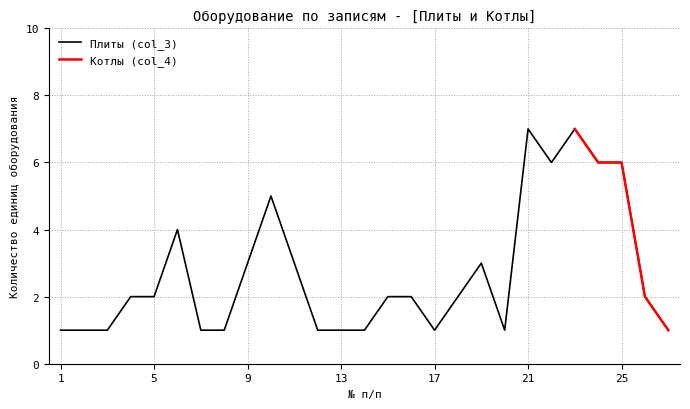

Rank the categories by value from lowest to highest.

1, 2, 3, 7, 8, 12, 13, 14, 17, 20, 27, 4, 5, 15, 16, 18, 26, 9, 11, 19, 6, 10, 22, 24, 25, 21, 23